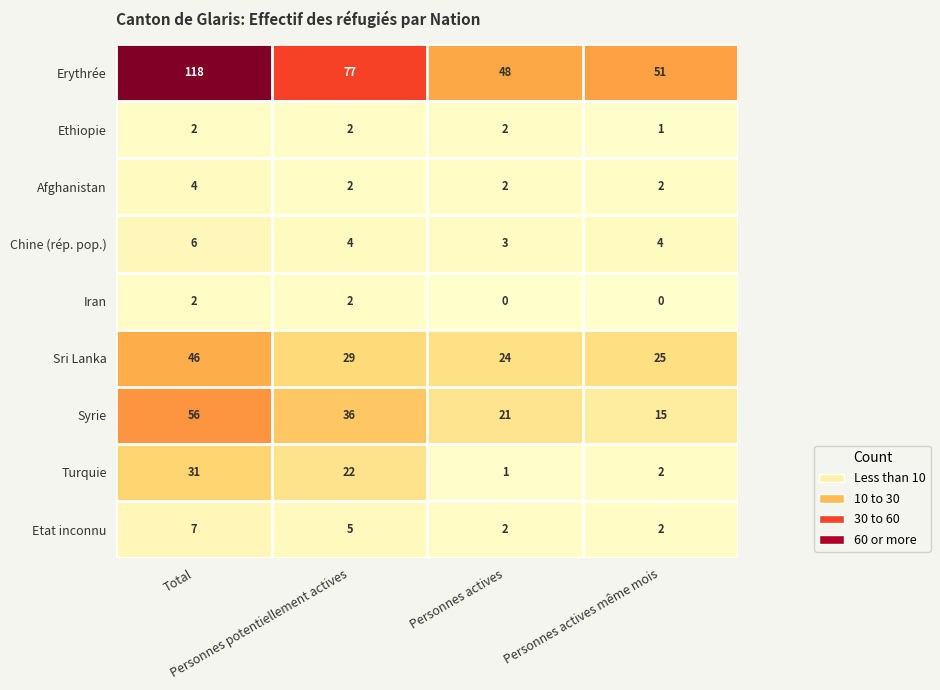

Which series has the largest range (max minus min)?

Erythrée